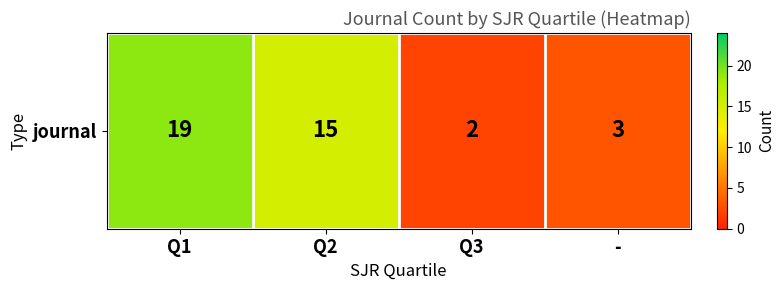

The value at Q3 is 2. True or false?

True